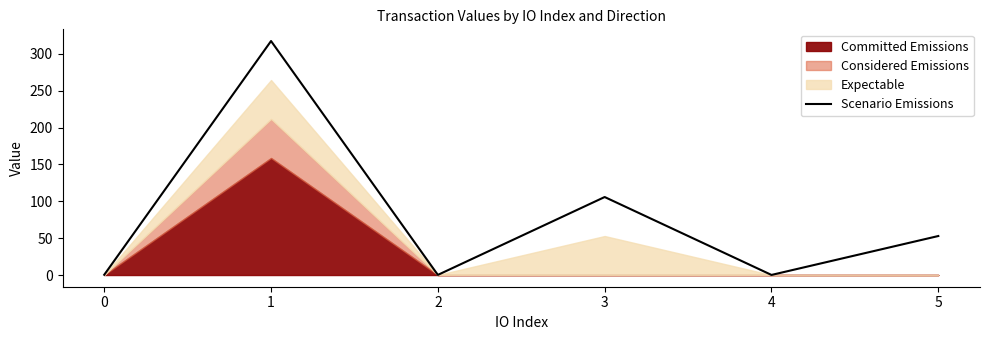

Reading right to left, what are all the values shown in this chart?

52.9	0.1	105.8	0.2	317.3	0.3